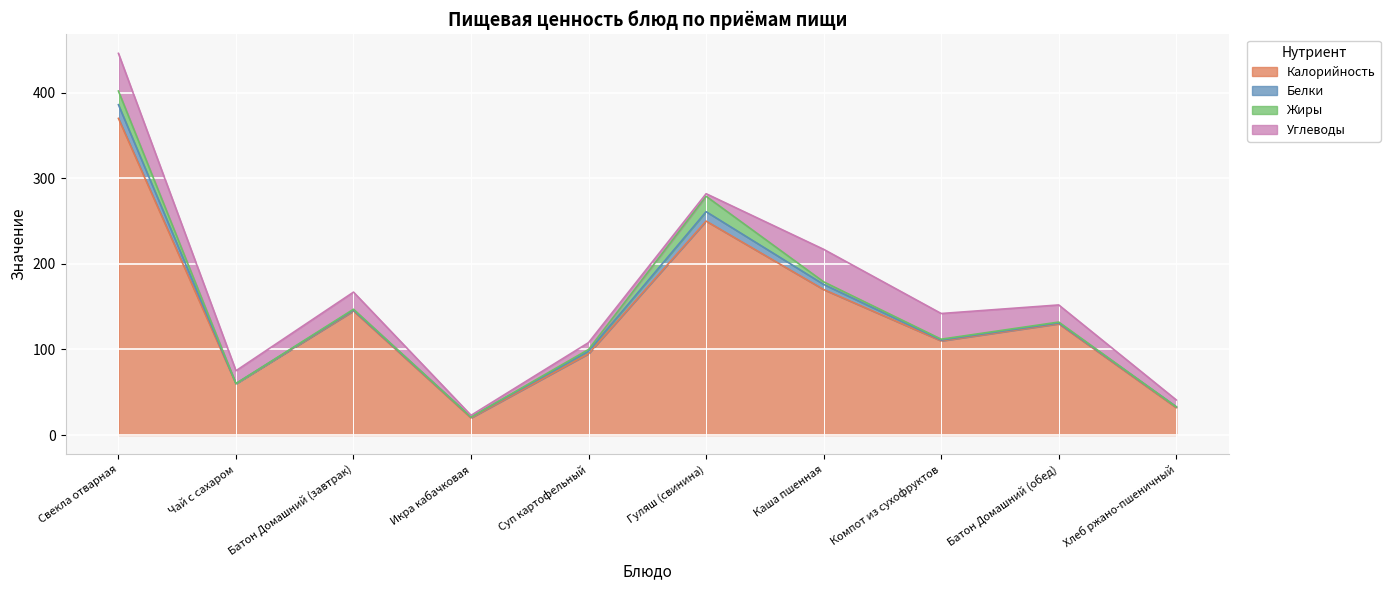

Rank the series by their maximum value, from lowest to highest.

Белки, Жиры, Углеводы, Калорийность